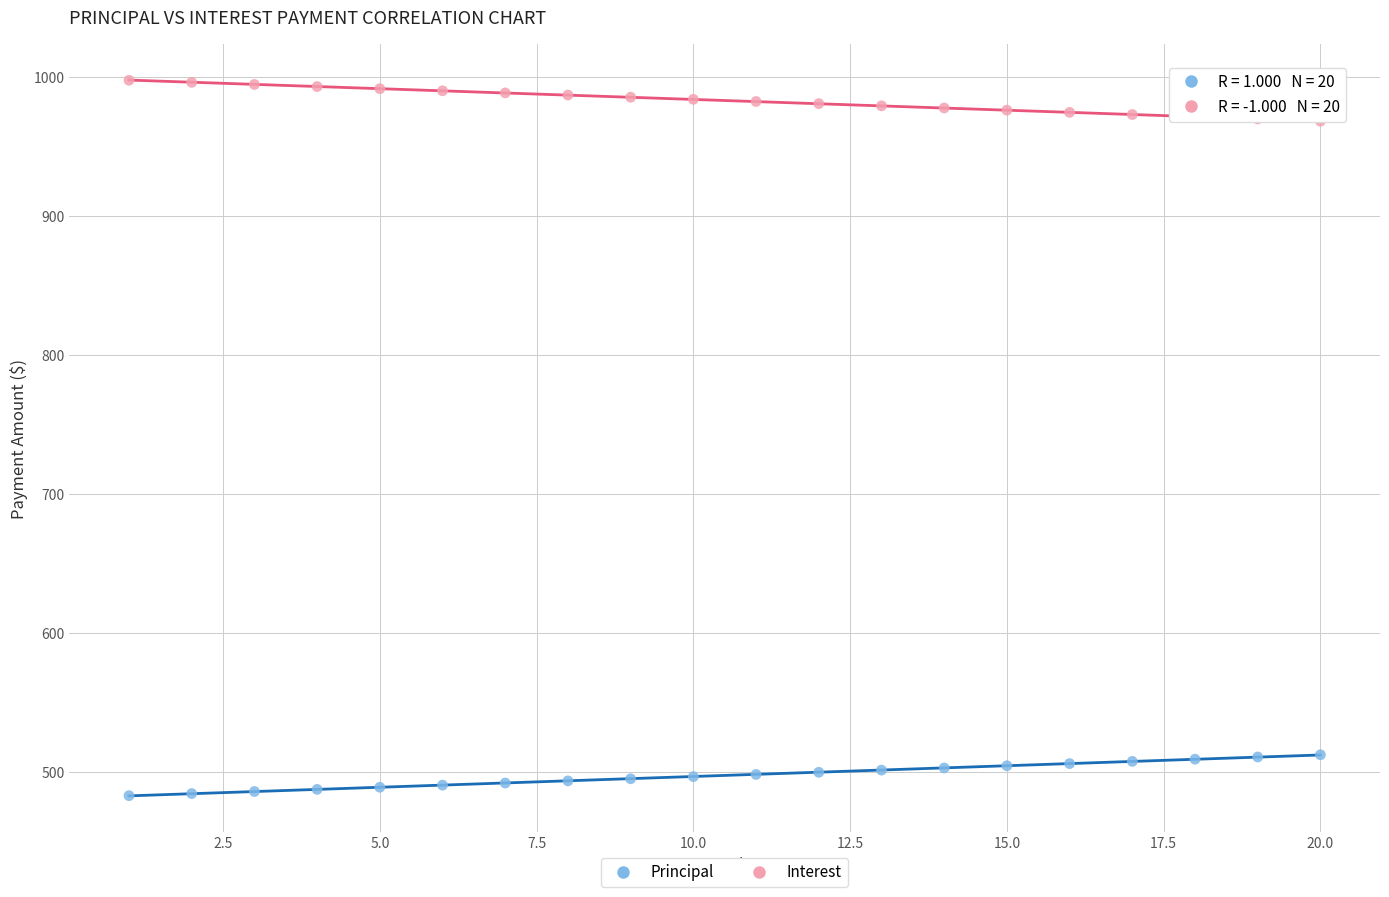

Which series contains the highest Y value?

Interest